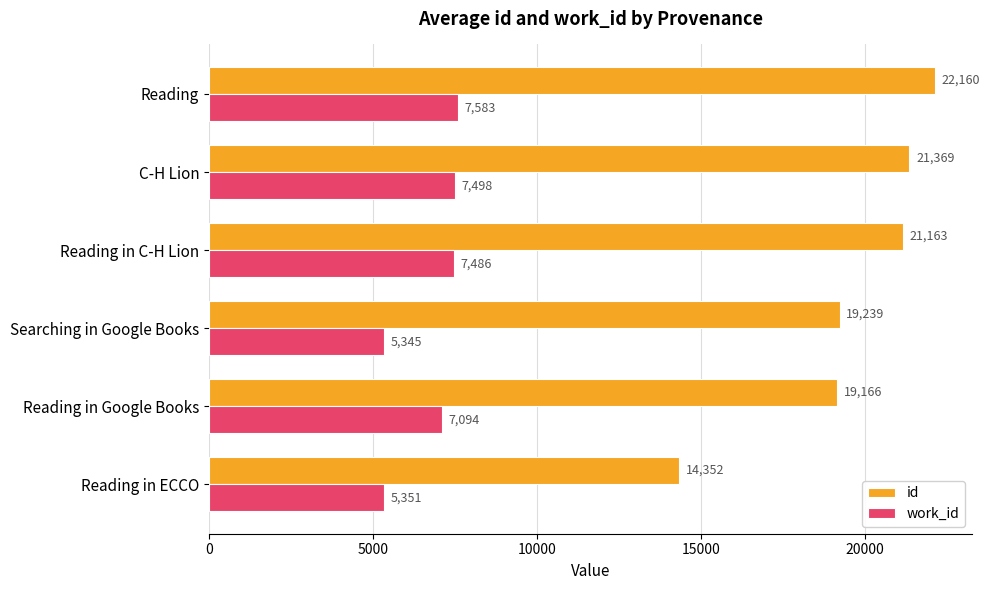

Which series changed the most between Searching in Google Books and Reading?

id